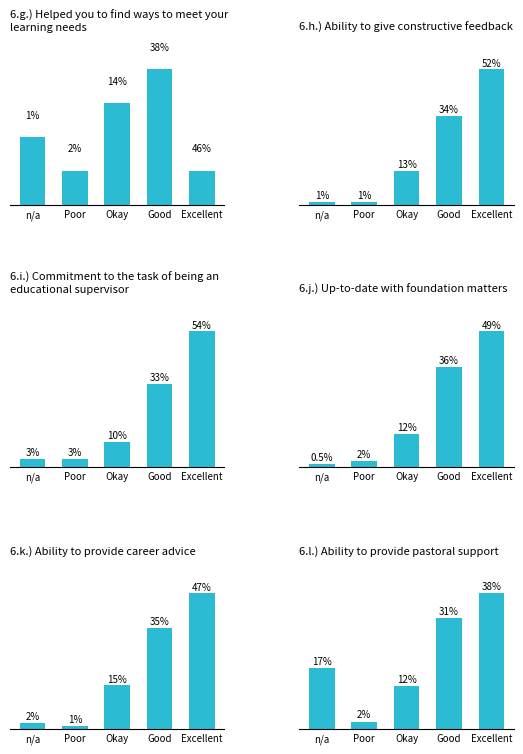

Which series has the widest spread of values?

6.h.) Ability to give constructive feedback